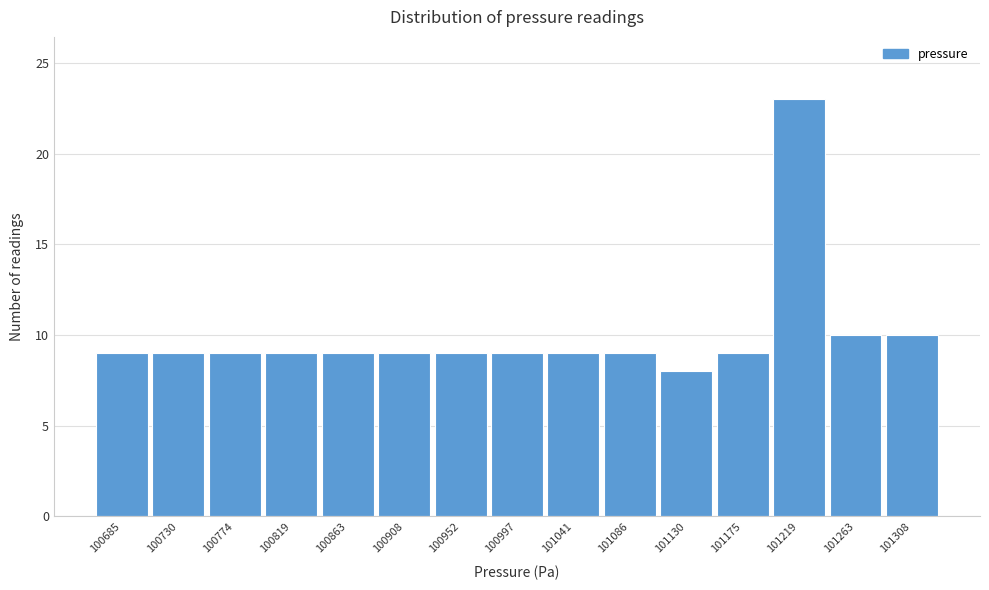

Reading left to right, transcribe all the data shown in this chart.

100685=9	100730=9	100774=9	100819=9	100863=9	100908=9	100952=9	100997=9	101041=9	101086=9	101130=8	101175=9	101219=23	101263=10	101308=10